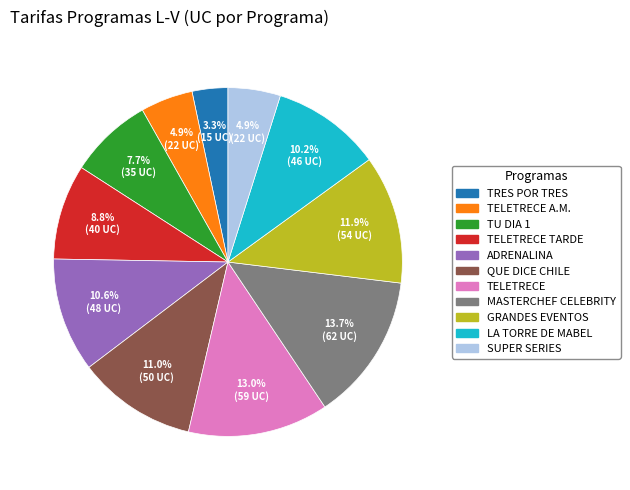

Is there a majority slice in this chart?

No